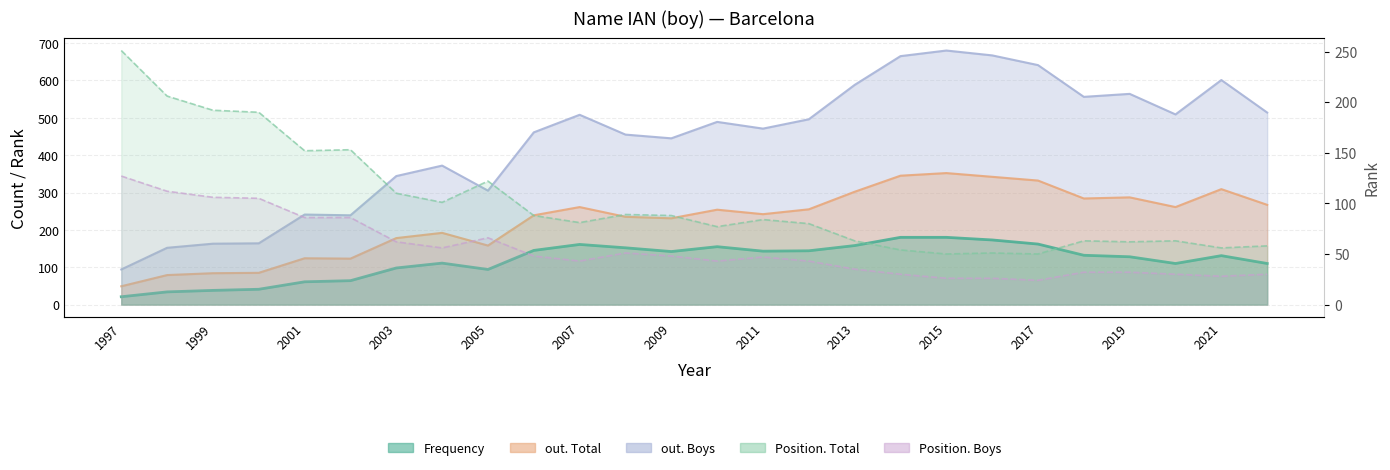

True or false: out. Total and Frequency cross at least once.

False